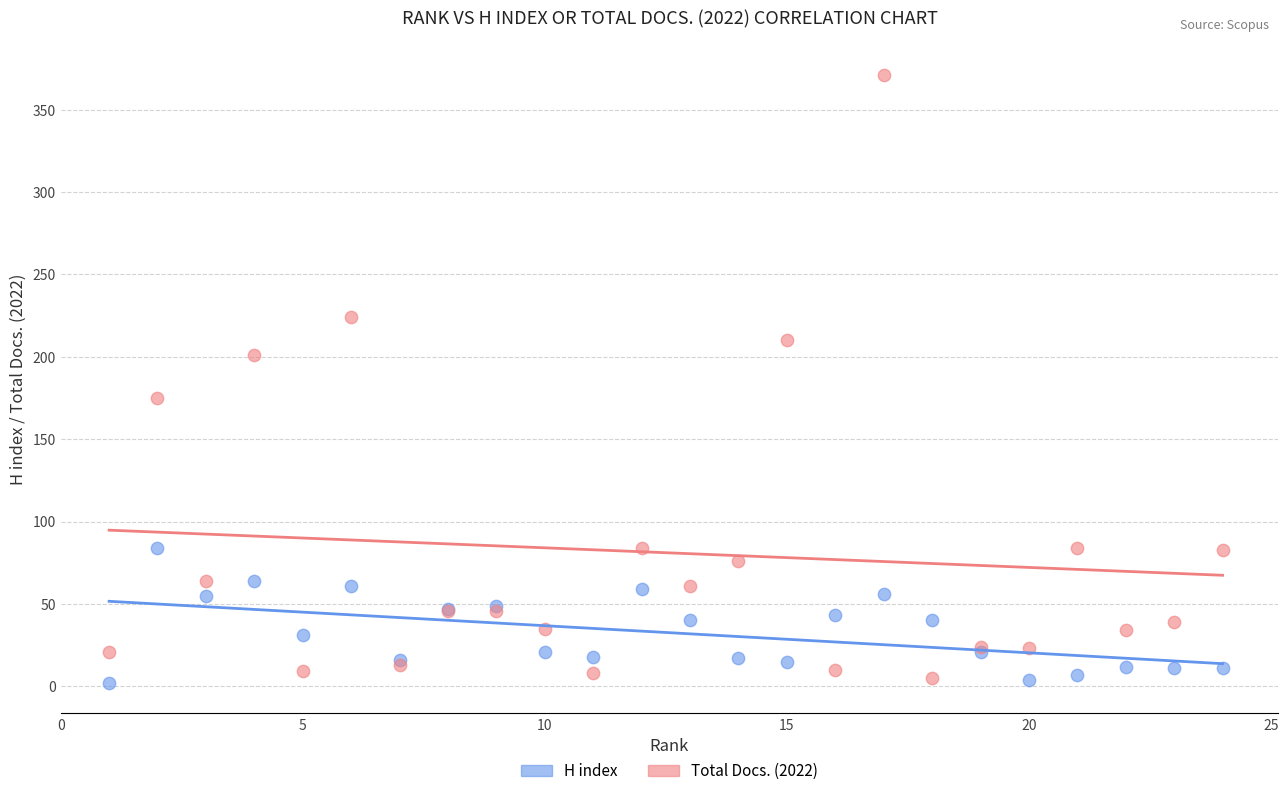

Which series has the largest Y range (max minus min)?

Total Docs. (2022)